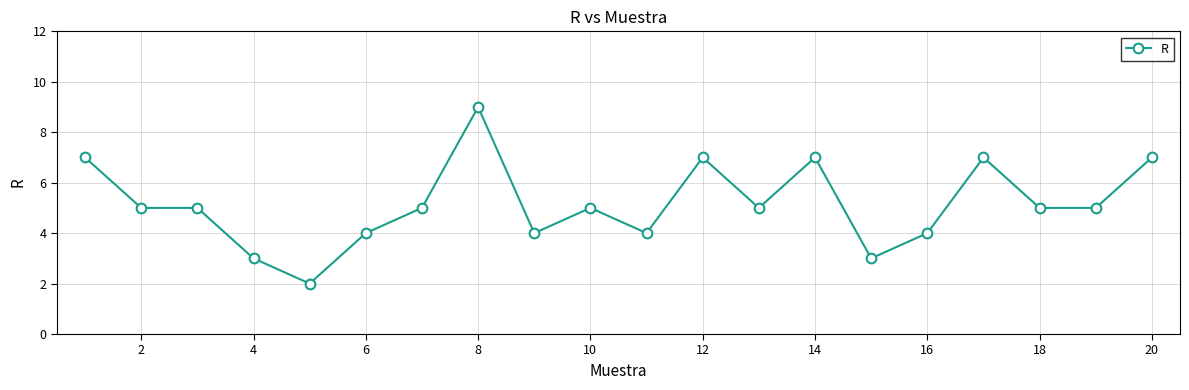

What is the sum of all values?

103